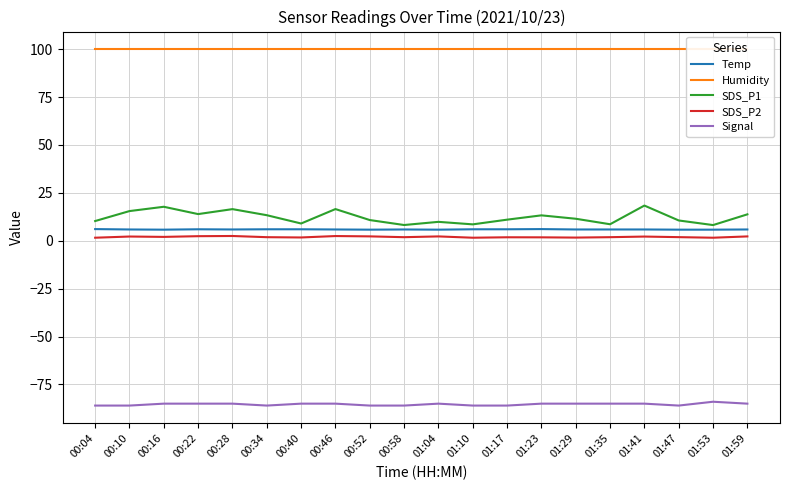

What position from the left is 01:59?

20